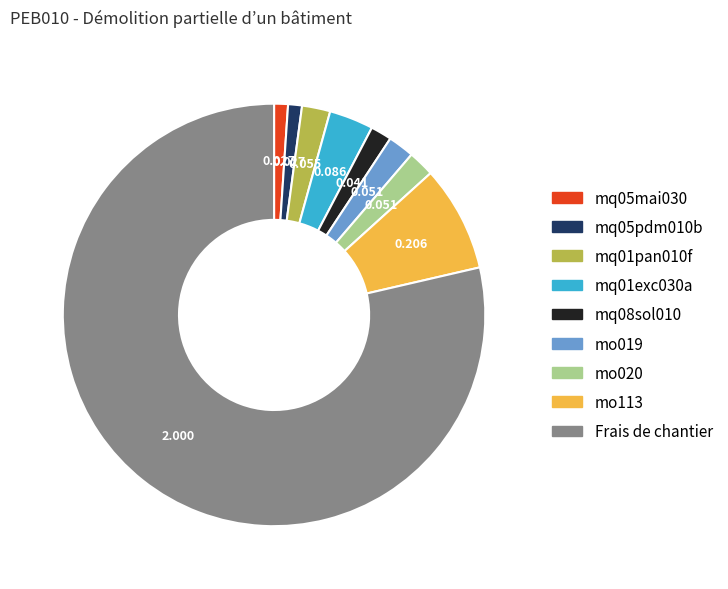

Combined, do mq01exc030a and mq05pdm010b account for over 50%?

No